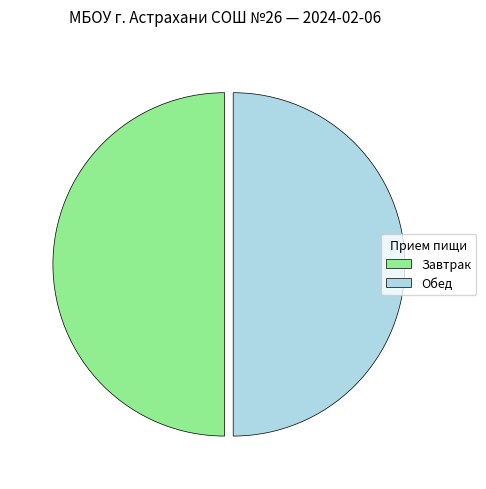

Is it true that Завтрак is 41% of the pie?

False